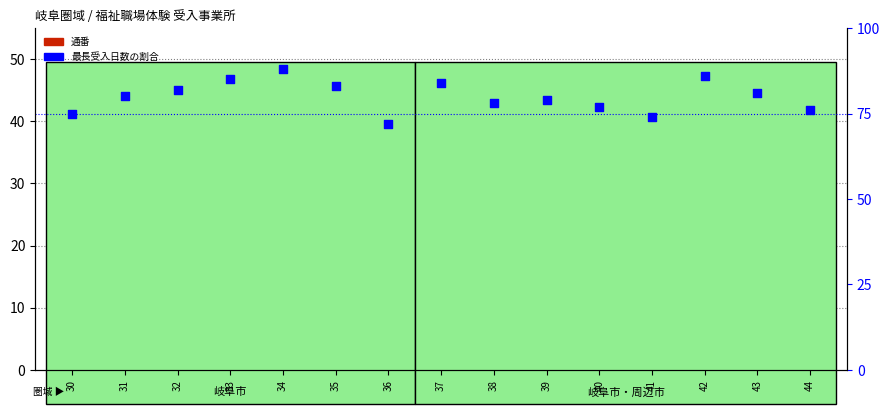

Which series has the largest Y range (max minus min)?

最長受入日数の割合